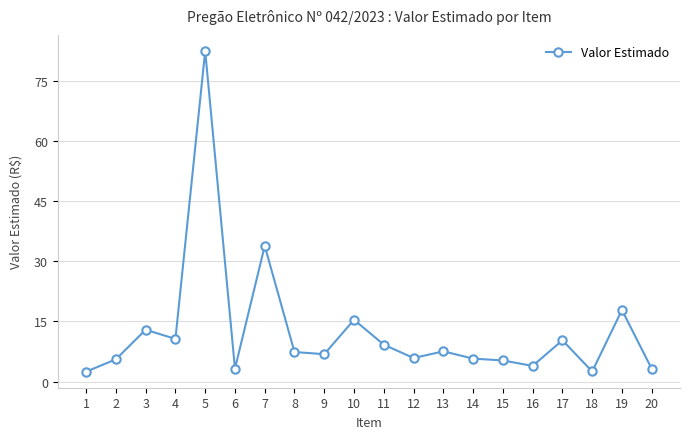

The chart shows a value of 9.0 at 15. True or false?

False